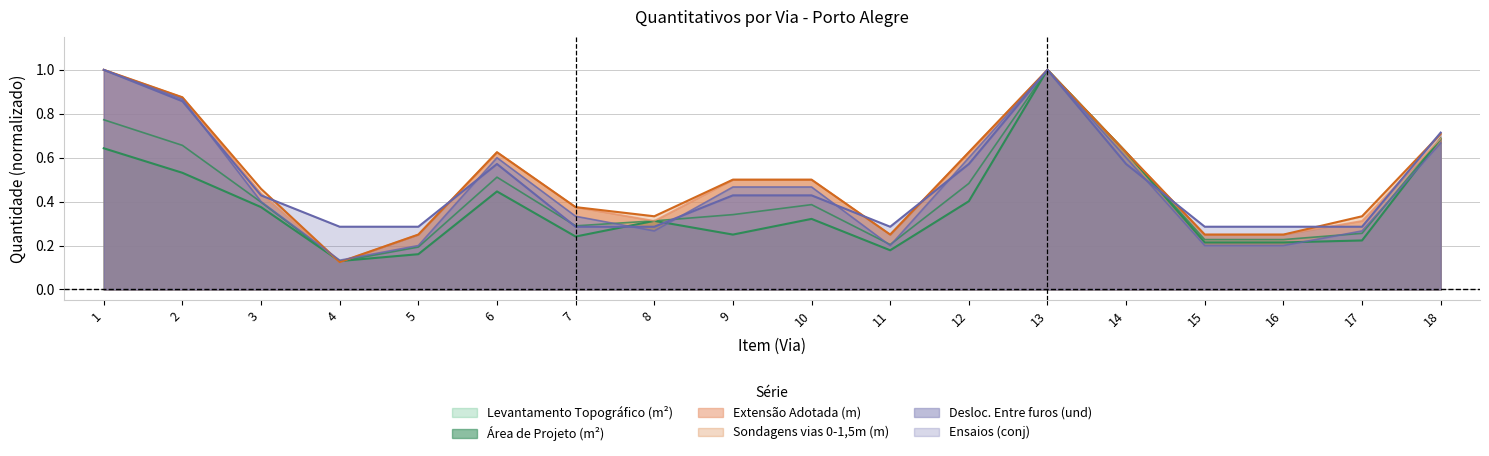

What is the minimum value for Sondagens vias 0-1,5m (m)?

0.1